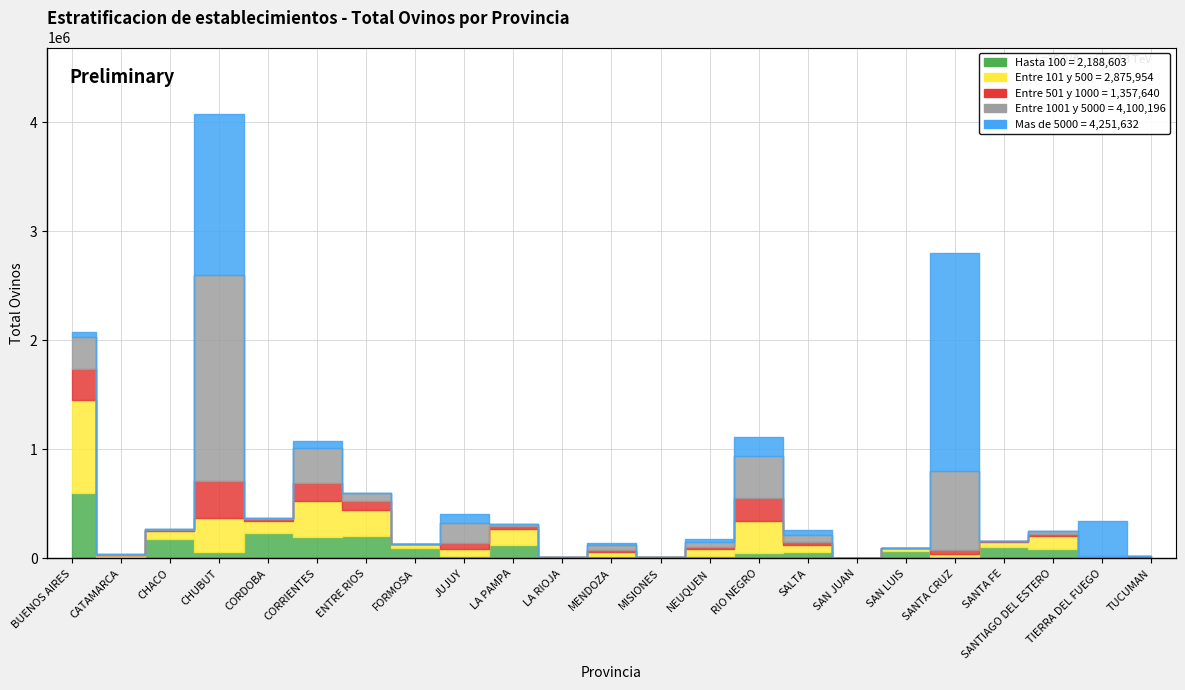

Reading left to right, extract all data points from this chart.

Hasta 100: BUENOS AIRES=599463	CATAMARCA=13218	CHACO=180892	CHUBUT=62342	CORDOBA=231211	CORRIENTES=193487	ENTRE RIOS=209426	FORMOSA=96180	JUJUY=20267	LA PAMPA=127544	LA RIOJA=6532	MENDOZA=22074	MISIONES=11397	NEUQUEN=22240	RIO NEGRO=52204	SALTA=57513	SAN JUAN=4457	SAN LUIS=69579	SANTA CRUZ=5228	SANTA FE=105664	SANTIAGO DEL ESTERO=87704	TIERRA DEL FUEGO=506	TUCUMAN=9475
Entre 101 y 500: BUENOS AIRES=858751	CATAMARCA=15010	CHACO=72966	CHUBUT=307771	CORDOBA=110794	CORRIENTES=336419	ENTRE RIOS=239152	FORMOSA=34729	JUJUY=64523	LA PAMPA=141598	LA RIOJA=3152	MENDOZA=36576	MISIONES=3727	NEUQUEN=63814	RIO NEGRO=286931	SALTA=64618	SAN JUAN=2845	SAN LUIS=25705	SANTA CRUZ=32843	SANTA FE=46512	SANTIAGO DEL ESTERO=117191	TIERRA DEL FUEGO=3987	TUCUMAN=6340
Entre 501 y 1000: BUENOS AIRES=283426	CATAMARCA=5696	CHACO=5665	CHUBUT=343702	CORDOBA=15761	CORRIENTES=165956	ENTRE RIOS=79112	FORMOSA=4281	JUJUY=54101	LA PAMPA=27040	LA RIOJA=805	MENDOZA=21603	MISIONES=606	NEUQUEN=23293	RIO NEGRO=213555	SALTA=28766	SAN JUAN=545	SAN LUIS=1465	SANTA CRUZ=43155	SANTA FE=8289	SANTIAGO DEL ESTERO=22631	TIERRA DEL FUEGO=3772	TUCUMAN=4415
Entre 1001 y 5000: BUENOS AIRES=286683	CATAMARCA=5554	CHACO=7099	CHUBUT=1883024	CORDOBA=16701	CORRIENTES=321455	ENTRE RIOS=70357	FORMOSA=0	JUJUY=185259	LA PAMPA=20346	LA RIOJA=1010	MENDOZA=45117	MISIONES=0	NEUQUEN=43239	RIO NEGRO=391697	SALTA=61250	SAN JUAN=0	SAN LUIS=2851	SANTA CRUZ=720845	SANTA FE=2751	SANTIAGO DEL ESTERO=20167	TIERRA DEL FUEGO=14791	TUCUMAN=0
Mas de 5000: BUENOS AIRES=50510	CATAMARCA=0	CHACO=0	CHUBUT=1479498	CORDOBA=0	CORRIENTES=56975	ENTRE RIOS=0	FORMOSA=0	JUJUY=87117	LA PAMPA=0	LA RIOJA=0	MENDOZA=13692	MISIONES=0	NEUQUEN=23737	RIO NEGRO=165738	SALTA=52755	SAN JUAN=0	SAN LUIS=0	SANTA CRUZ=2001358	SANTA FE=0	SANTIAGO DEL ESTERO=0	TIERRA DEL FUEGO=320252	TUCUMAN=0